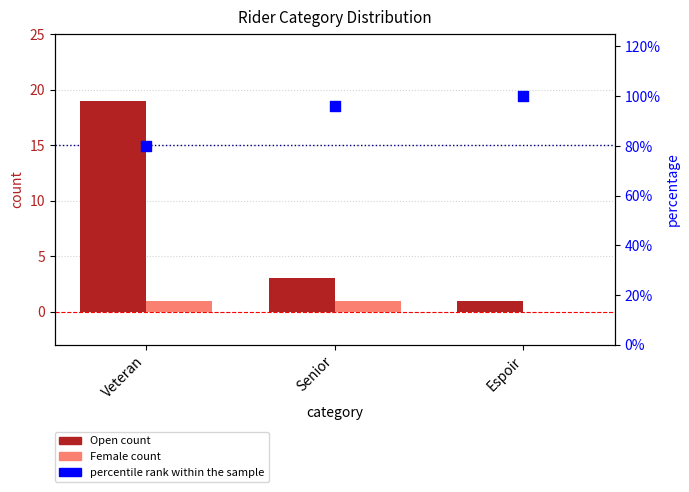

Which series has the largest Y range (max minus min)?

percentile rank within the sample